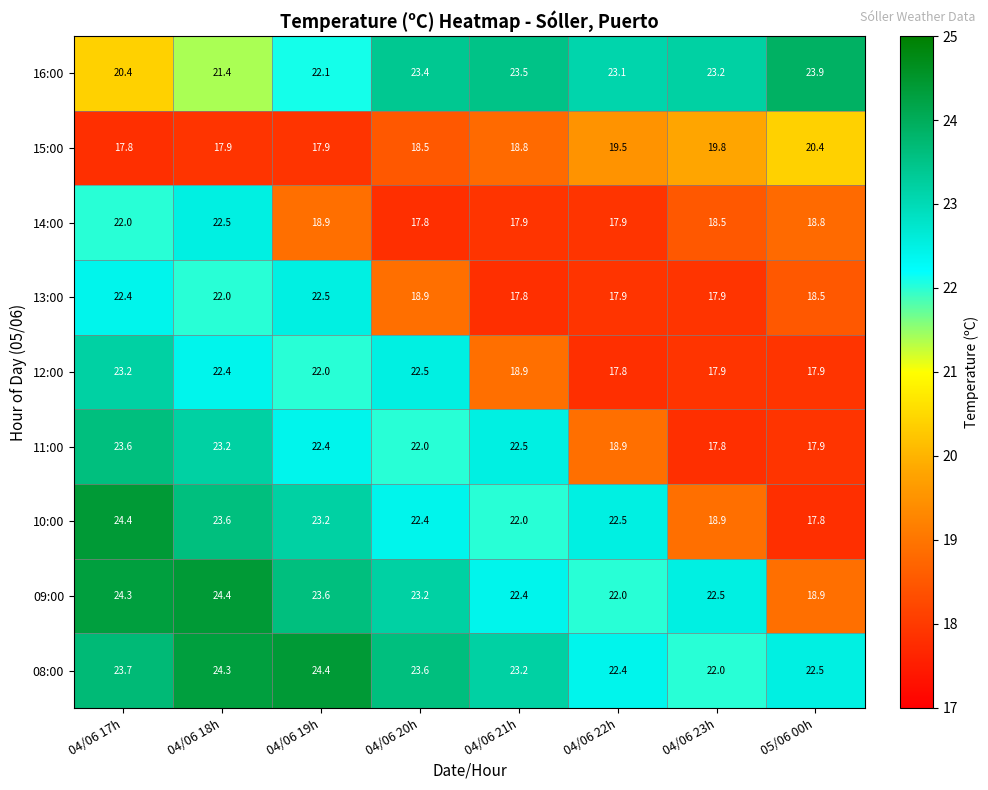

Which category has the highest value in the 12:00 series?

04/06 17h